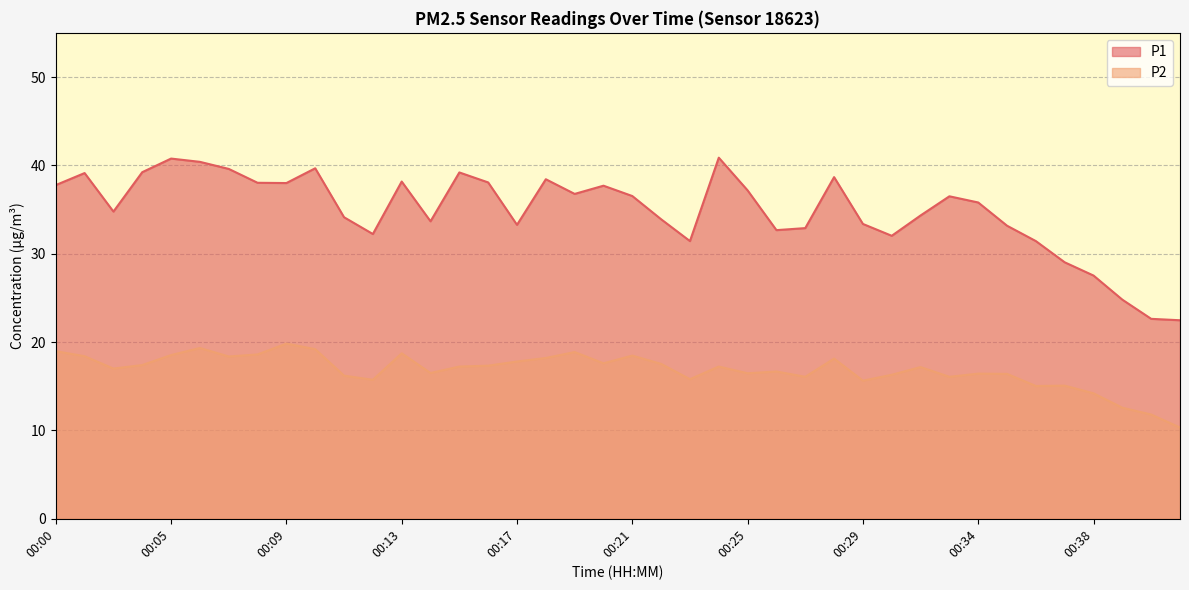

What is the sum of all P2 values?

673.2